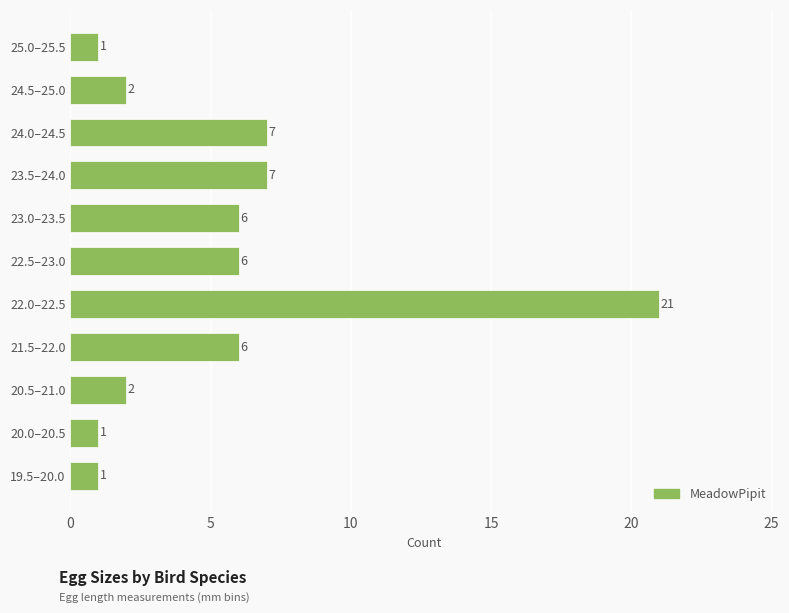

What is the change in value from 19.5–20.0 to 23.5–24.0?

+6